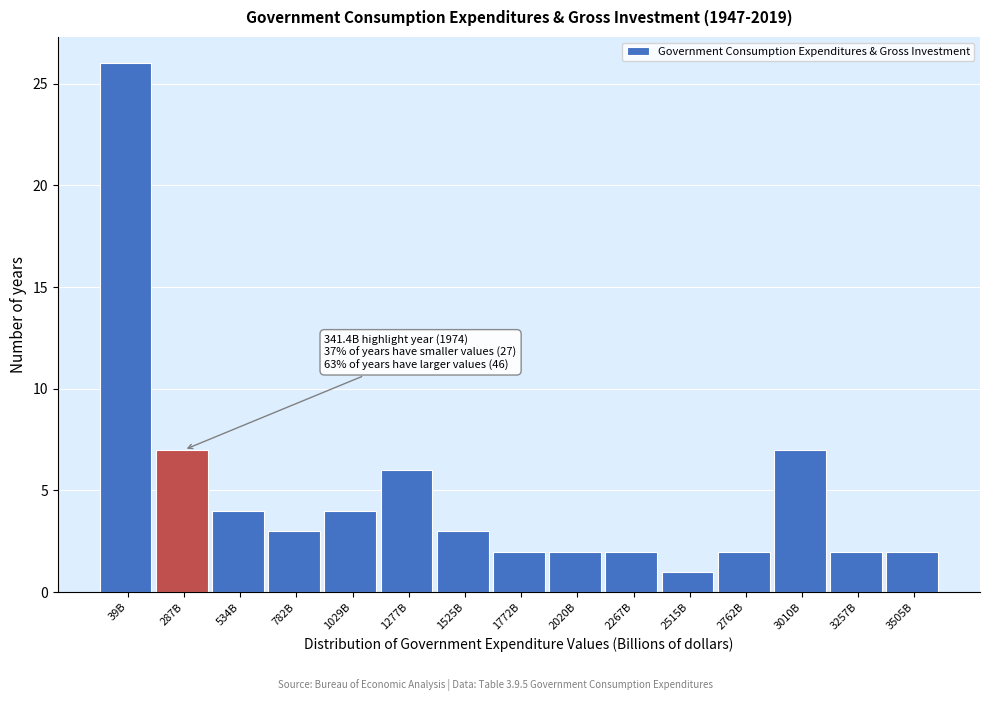

Reading right to left, extract all data points from this chart.

3505B=2	3257B=2	3010B=7	2762B=2	2515B=1	2267B=2	2020B=2	1772B=2	1525B=3	1277B=6	1029B=4	782B=3	534B=4	287B=7	39B=26